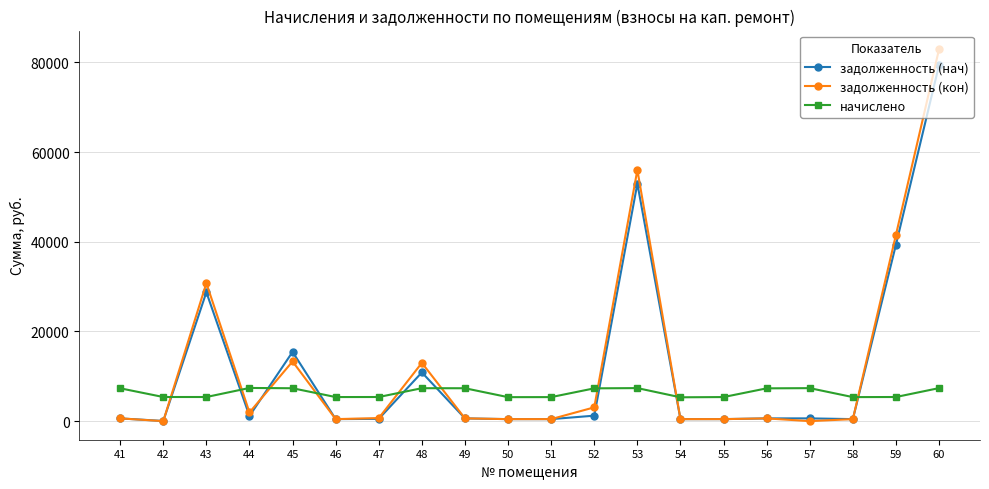

What is the value of the начислено point at the 11th from the left?

5356.8